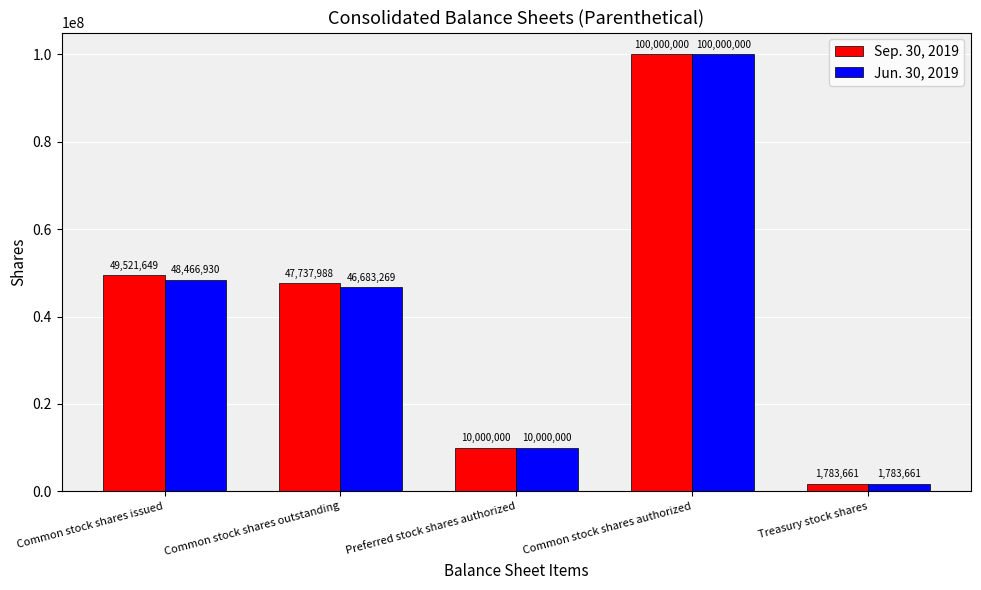

Between Common stock shares outstanding and Common stock shares authorized, which series saw the biggest shift?

Jun. 30, 2019